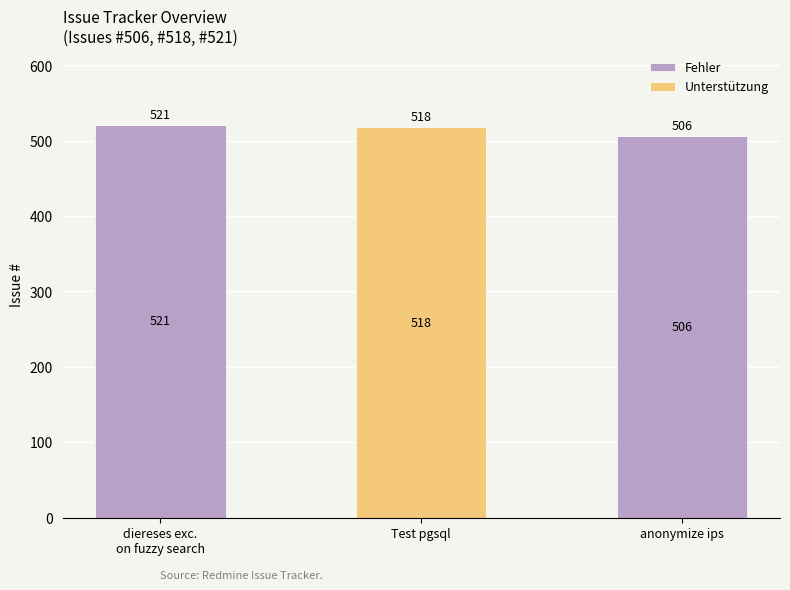

What is the sum of all Fehler values?

1027